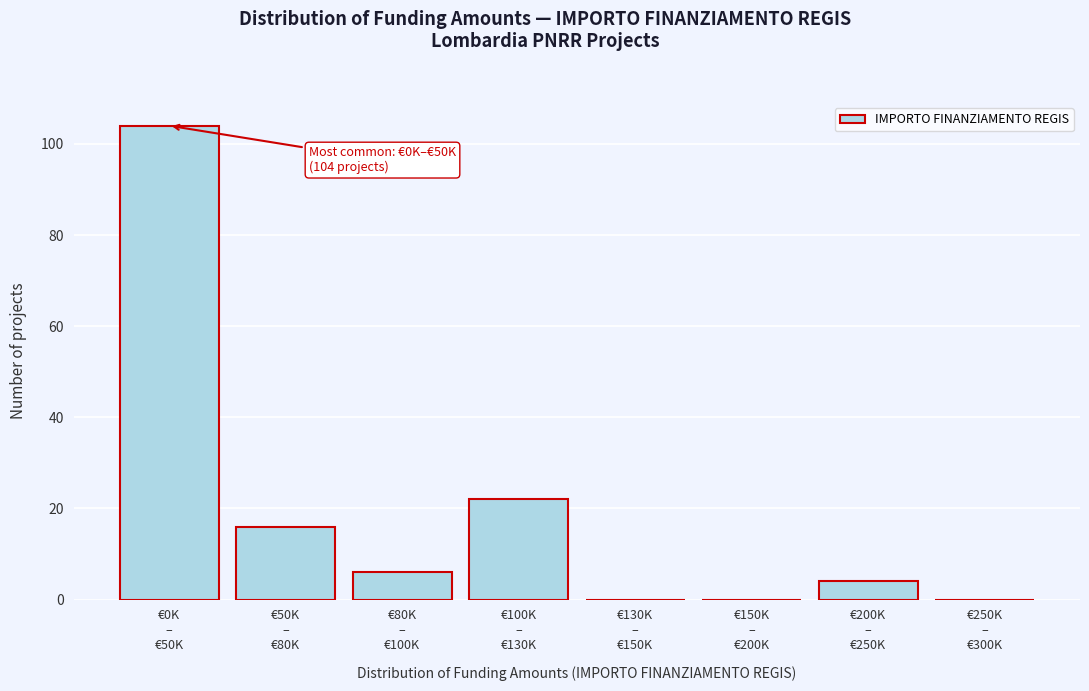

What is the maximum value shown in the chart?

104